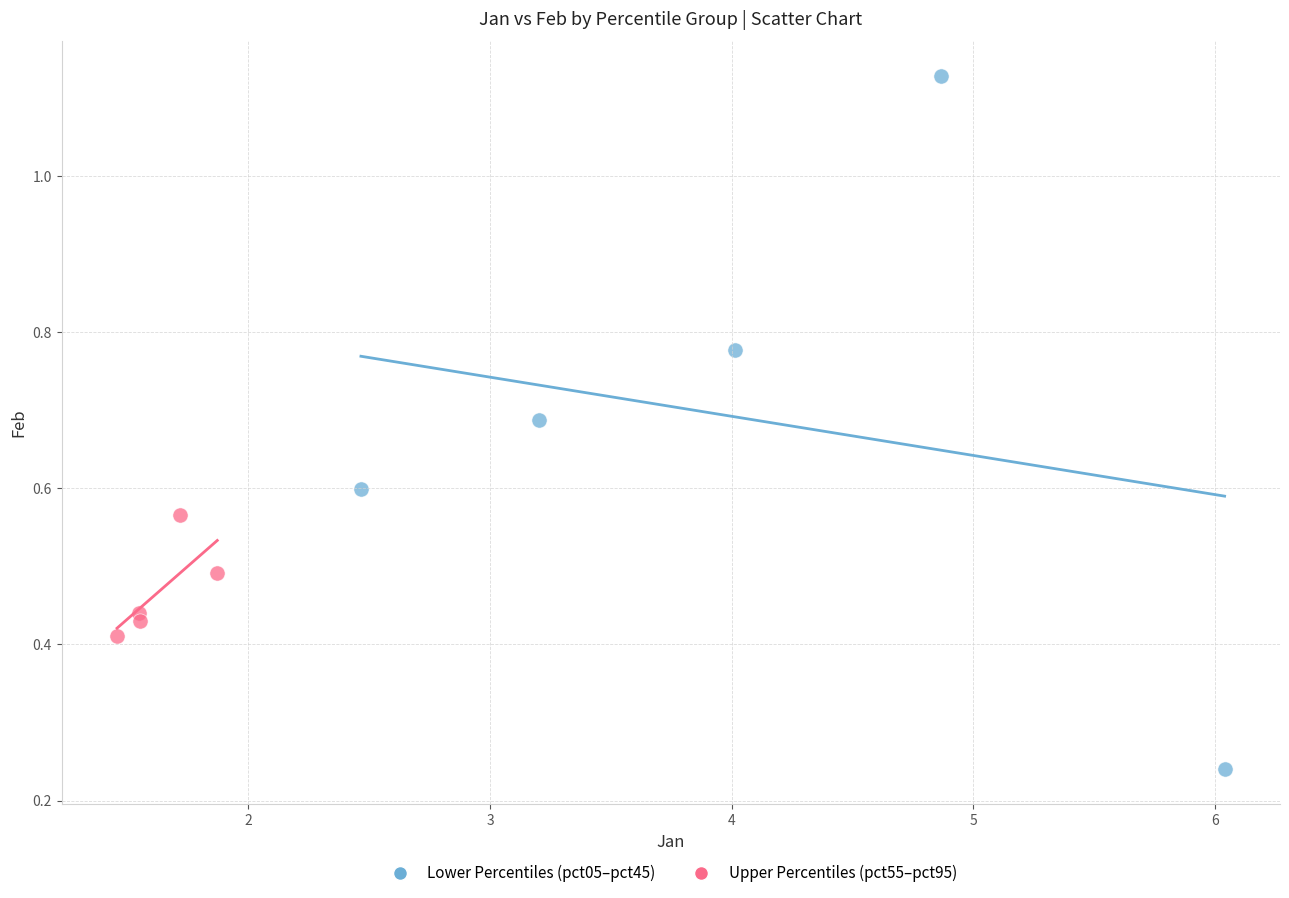

Which series contains the highest Y value?

Lower Percentiles (pct05–pct45)